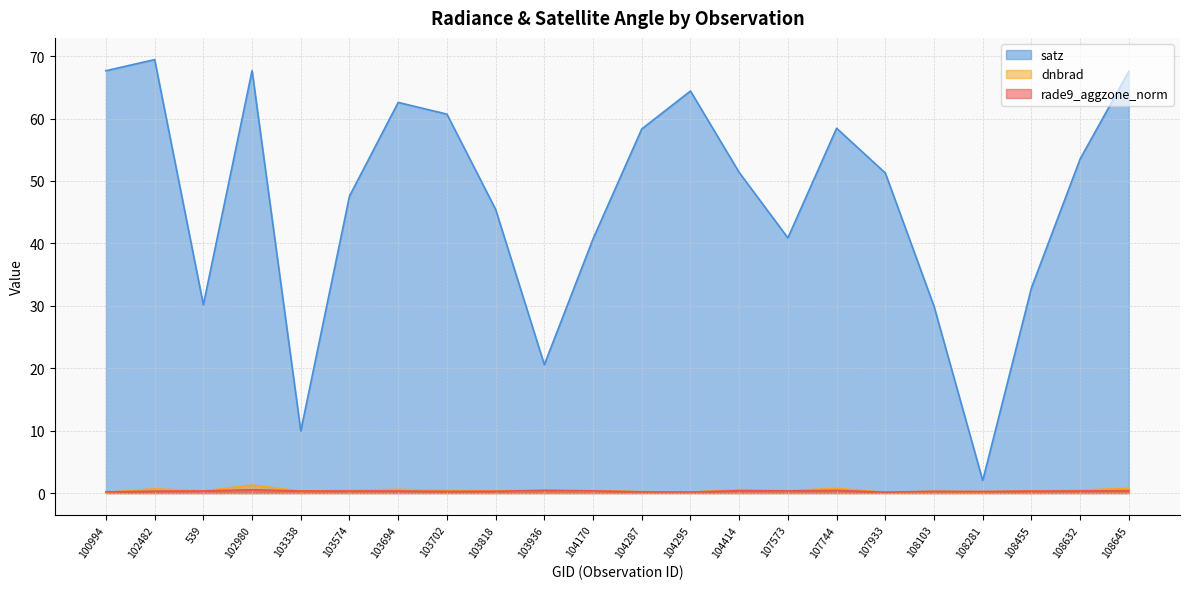

Which label corresponds to the largest value in the chart?

102482